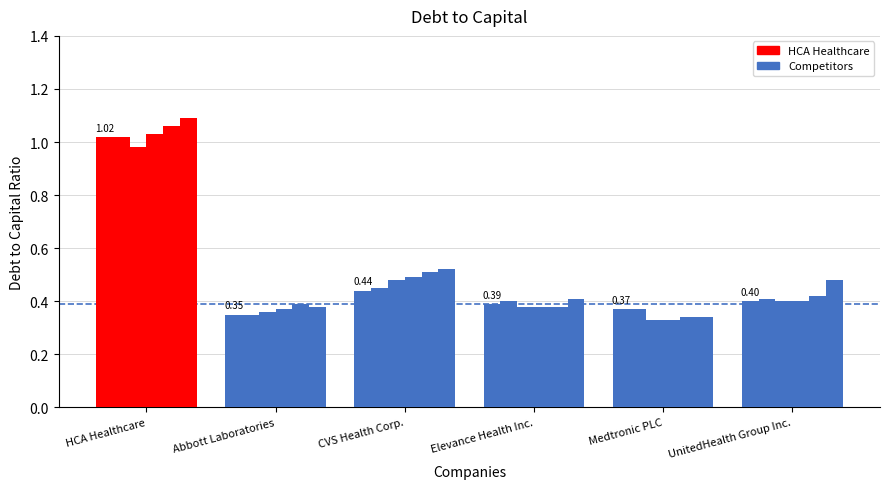

Reading right to left, what are all the values shown in this chart?

2021-09-30: UnitedHealth Group Inc.=0.4	Medtronic PLC=0.4	Elevance Health Inc.=0.4	CVS Health Corp.=0.4	Abbott Laboratories=0.3	HCA Healthcare=1.0
2021-06-30: UnitedHealth Group Inc.=0.4	Medtronic PLC=0.4	Elevance Health Inc.=0.4	CVS Health Corp.=0.5	Abbott Laboratories=0.3	HCA Healthcare=1.0
2020-12-31: UnitedHealth Group Inc.=0.4	Medtronic PLC=0.3	Elevance Health Inc.=0.4	CVS Health Corp.=0.5	Abbott Laboratories=0.4	HCA Healthcare=1.0
2020-09-30: UnitedHealth Group Inc.=0.4	Medtronic PLC=0.3	Elevance Health Inc.=0.4	CVS Health Corp.=0.5	Abbott Laboratories=0.4	HCA Healthcare=1.0
2020-06-30: UnitedHealth Group Inc.=0.4	Medtronic PLC=0.3	Elevance Health Inc.=0.4	CVS Health Corp.=0.5	Abbott Laboratories=0.4	HCA Healthcare=1.1
2020-03-31: UnitedHealth Group Inc.=0.5	Medtronic PLC=0.3	Elevance Health Inc.=0.4	CVS Health Corp.=0.5	Abbott Laboratories=0.4	HCA Healthcare=1.1